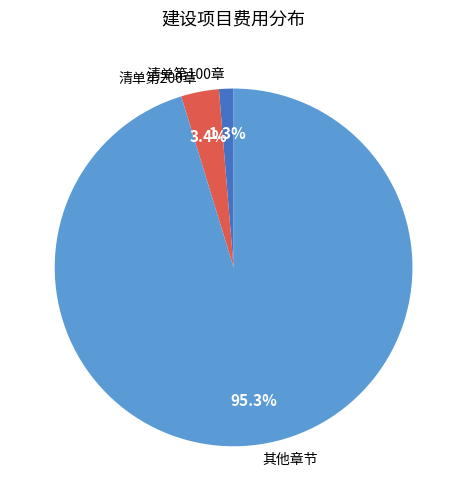

Which slice is the largest?

其他章节